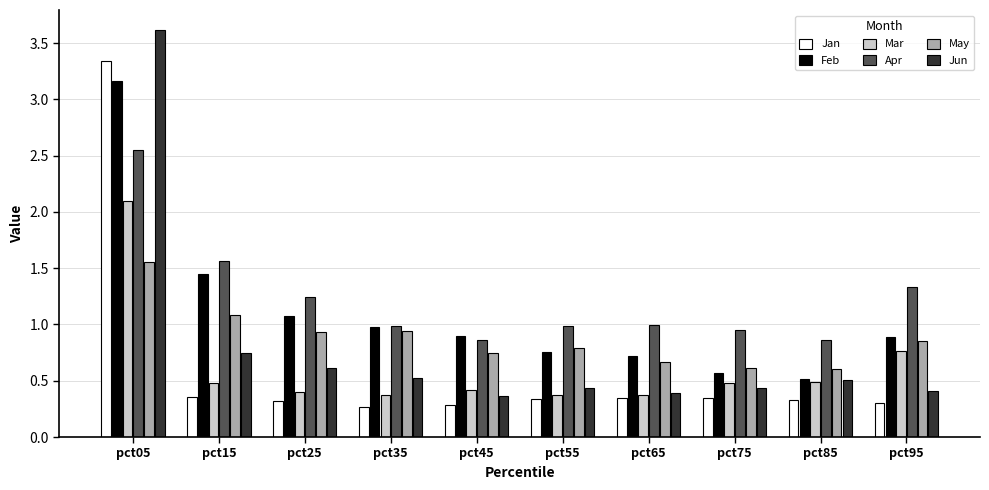

At which label is Feb closest to 1?

pct35